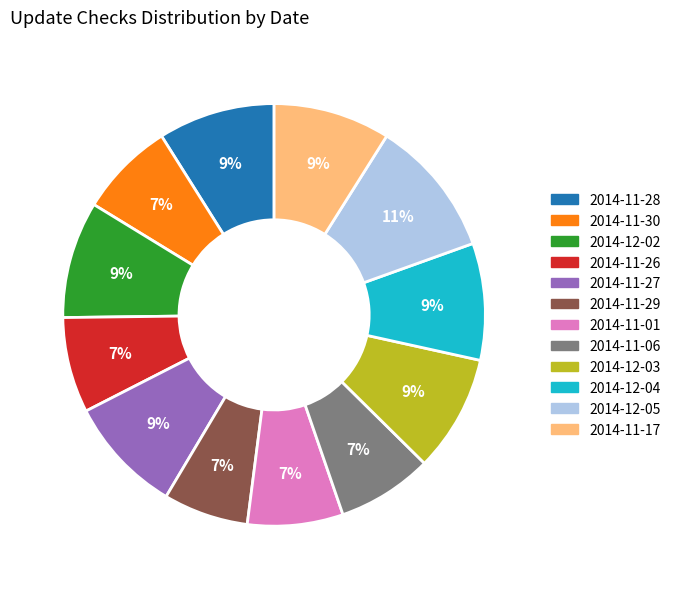

How many slices are in this pie chart?

12